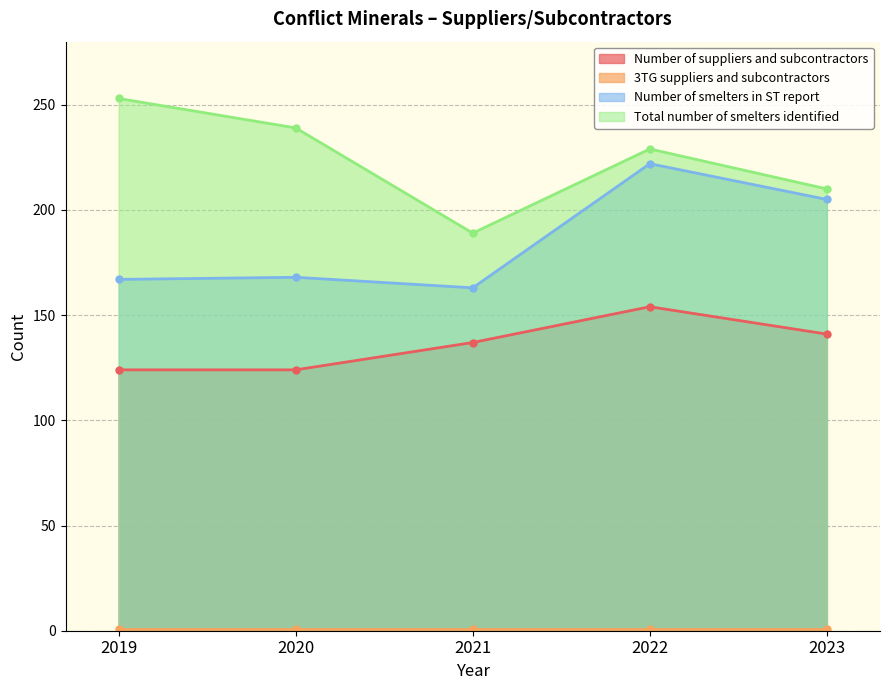

How many interior local peaks does the Total number of smelters identified series have?

1